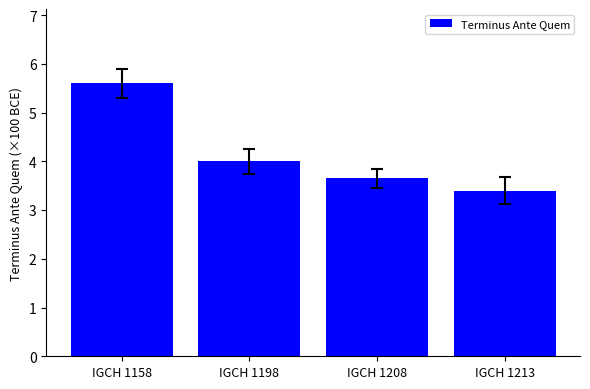

True or false: the data shows 6.6 at IGCH 1198.

False